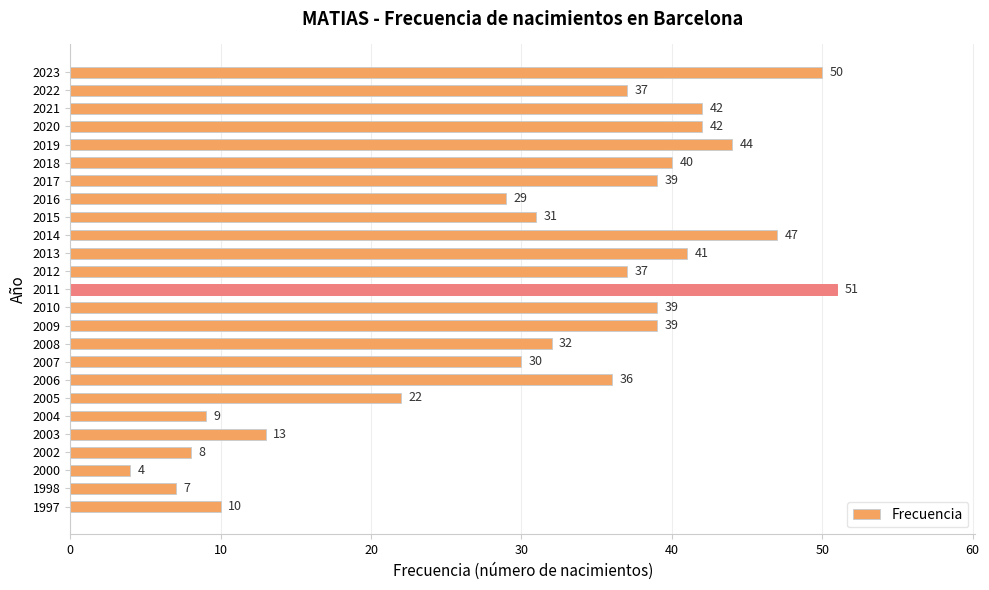

The chart shows a value of 4 at 2004. True or false?

False